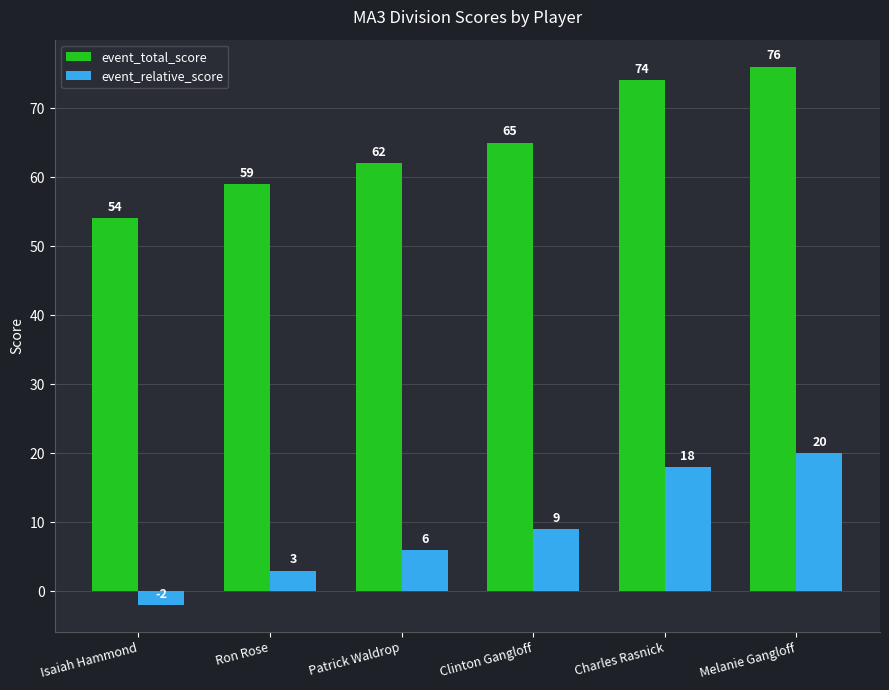

What is the approximate value of event_total_score at Charles Rasnick?

74